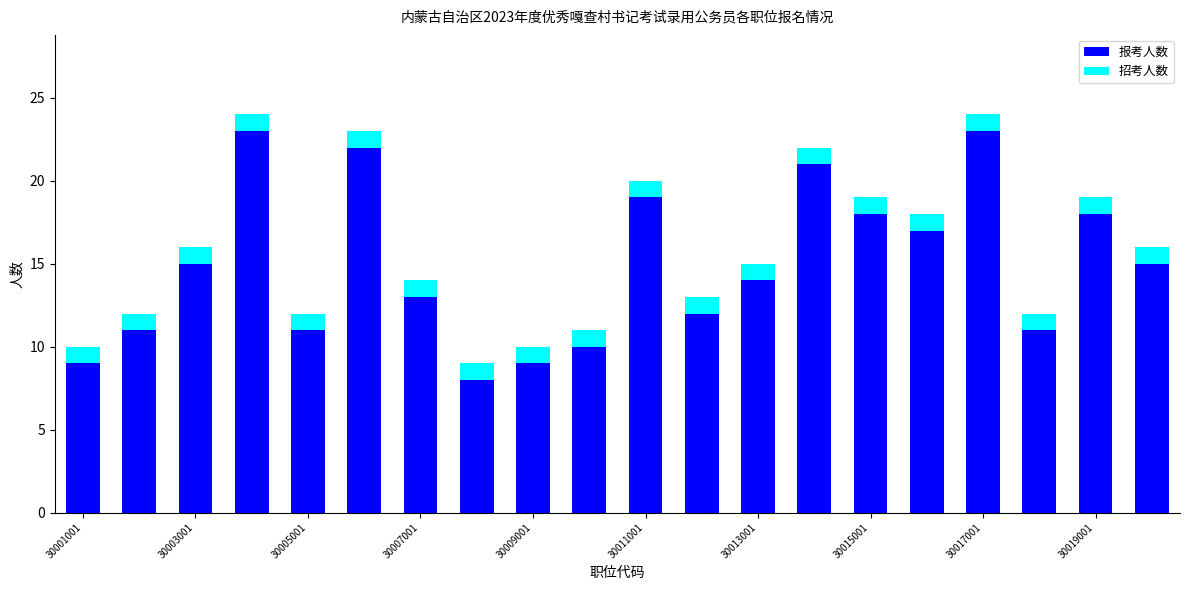

What is the sum of all 报考人数 values?

299